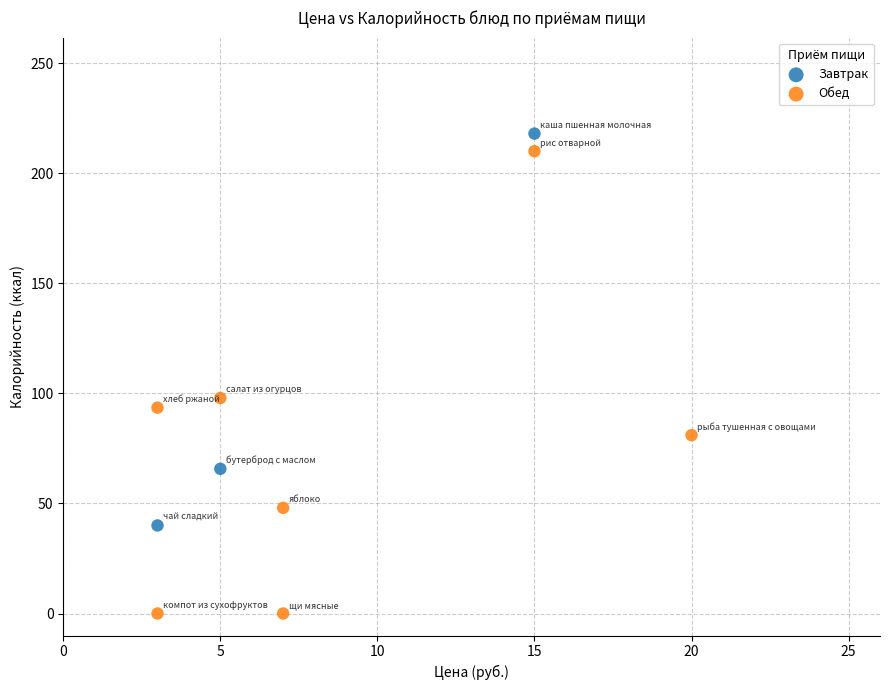

Which series has the widest spread of Y values?

Обед